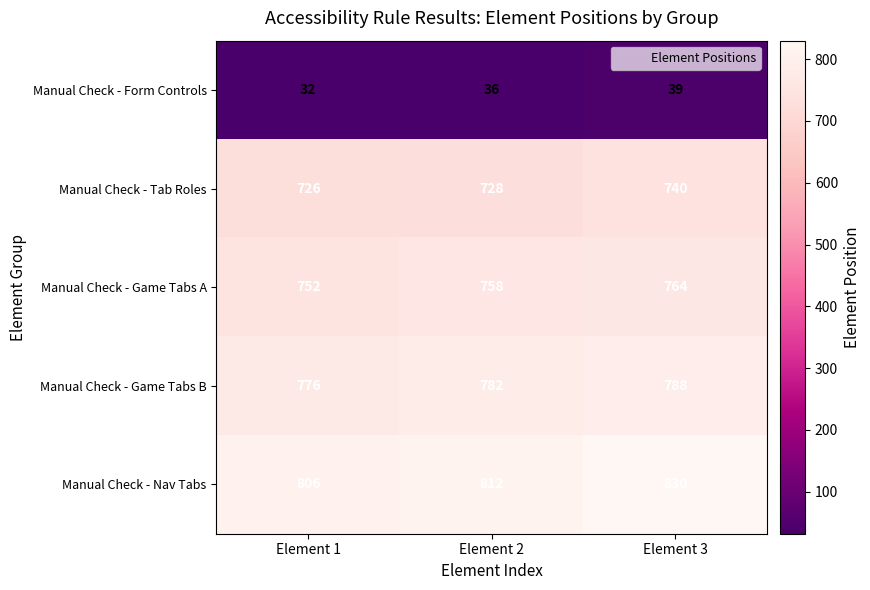

Rank the series at Element 2 from lowest to highest value.

Manual Check - Form Controls, Manual Check - Tab Roles, Manual Check - Game Tabs A, Manual Check - Game Tabs B, Manual Check - Nav Tabs